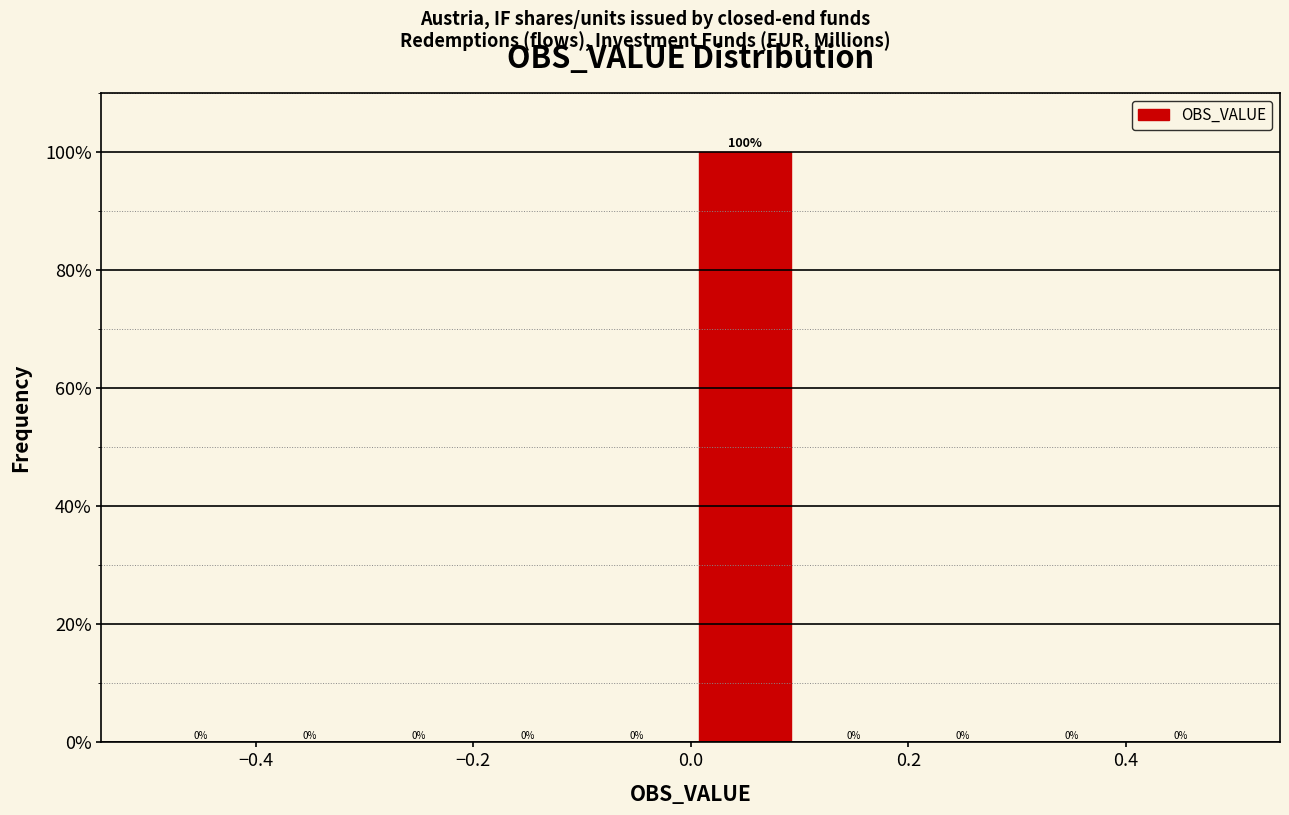

Which range on the x-axis has the tallest bar?

0.0 to 0.1